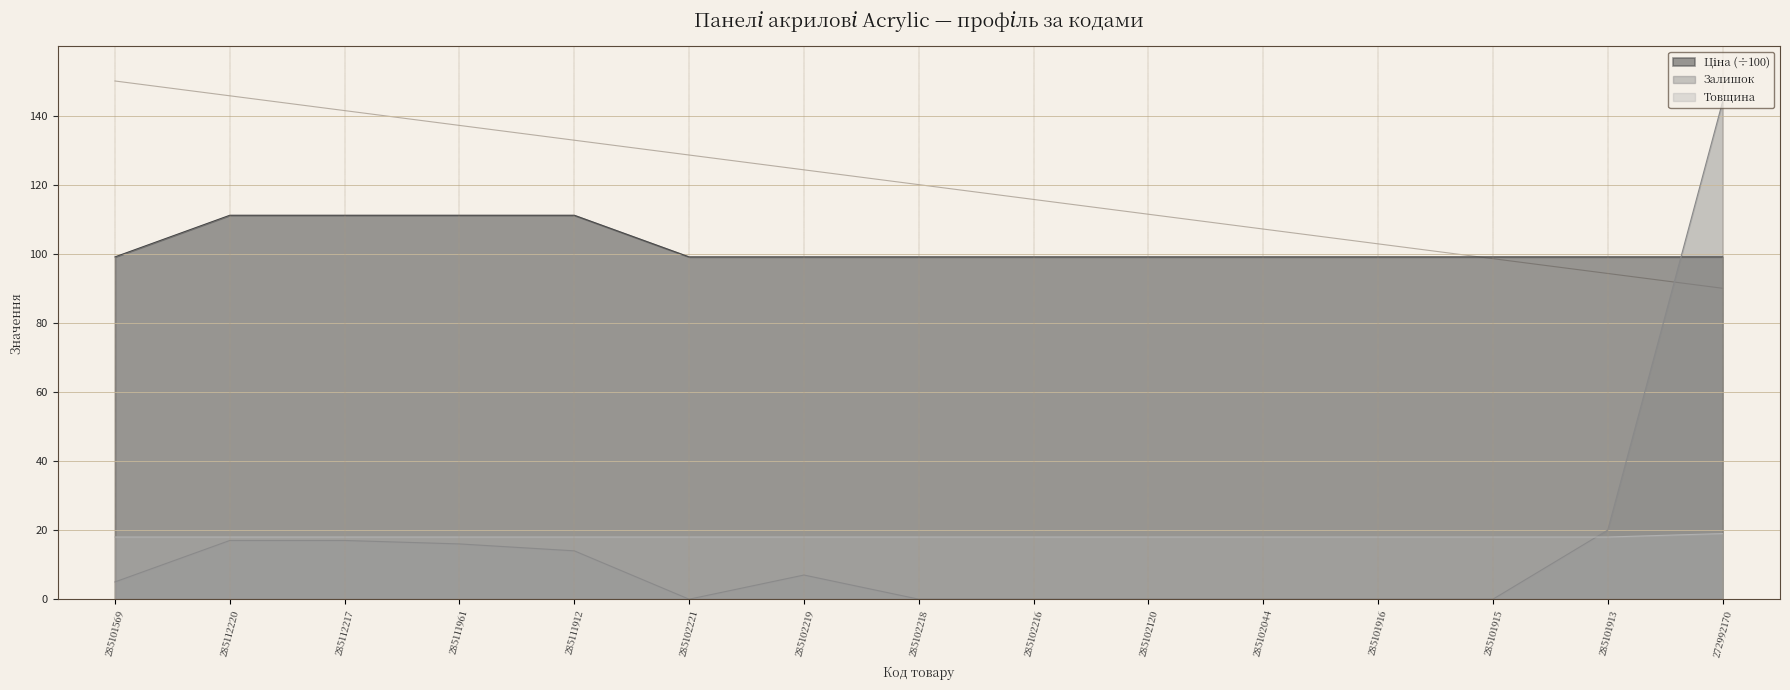

Which series has the widest spread of values?

Залишок